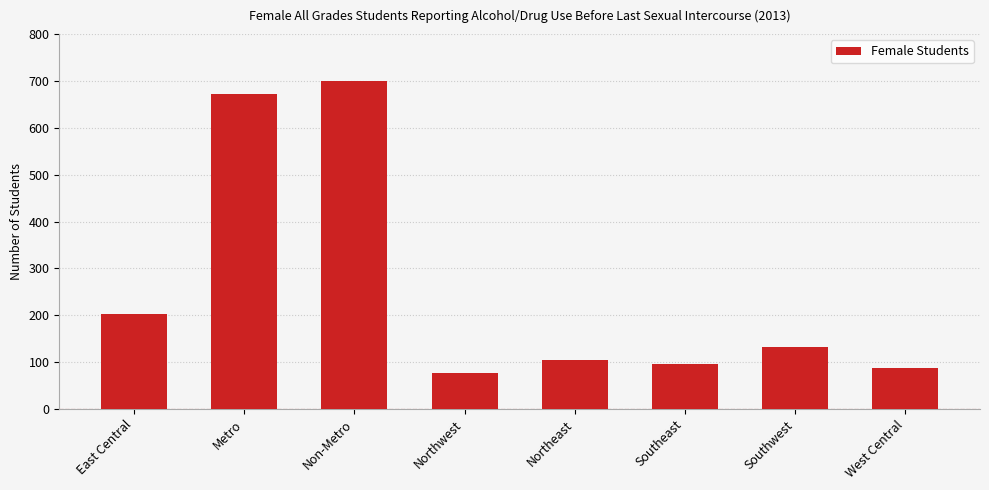

Is it true that the value at Metro is 673?

True